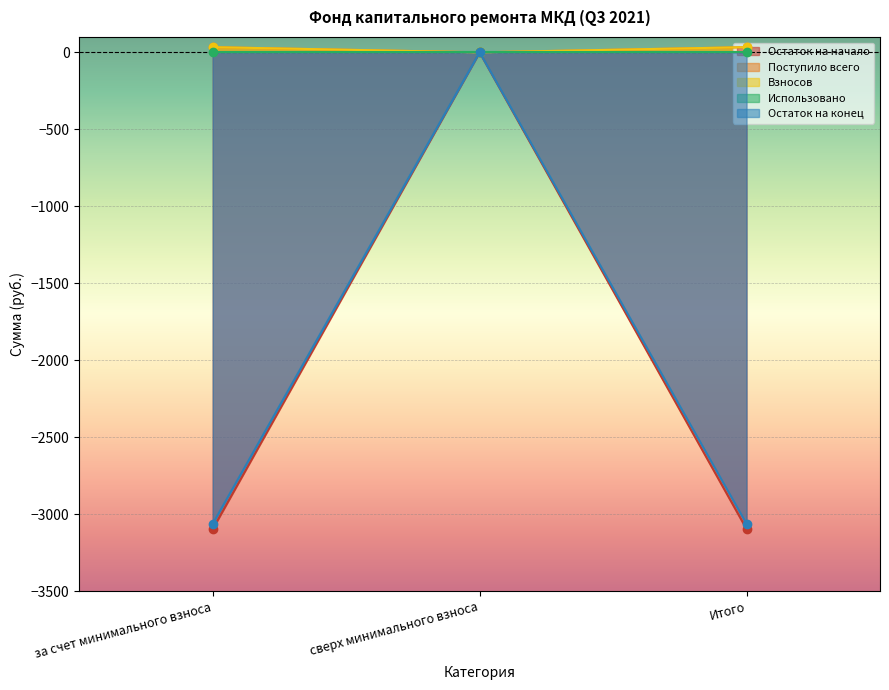

What is the label of the 2nd point from the left?

сверх минимального взноса